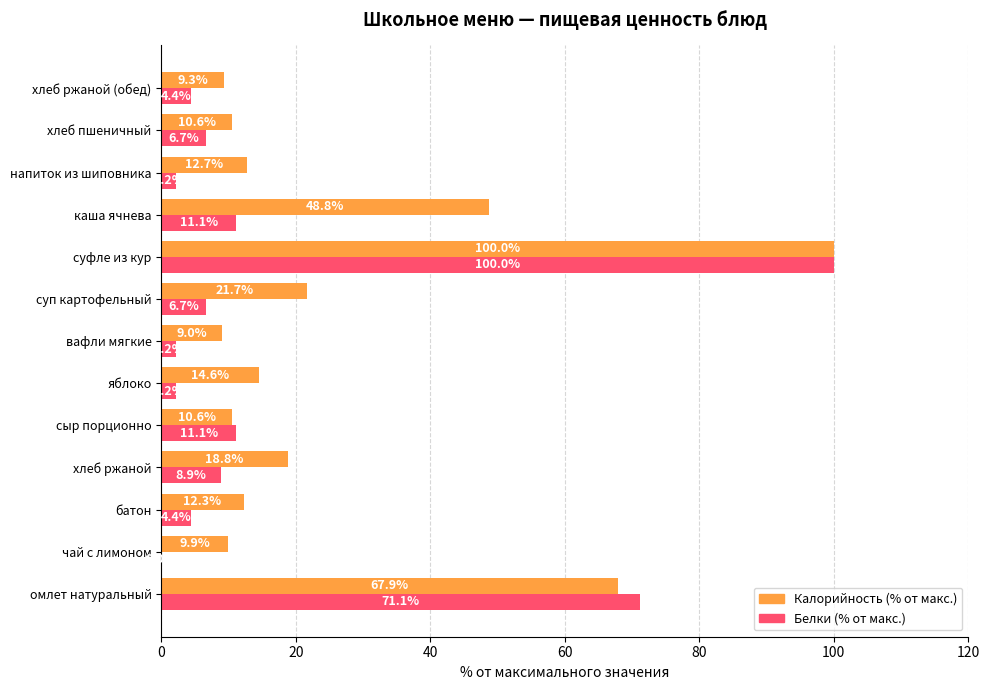

Between чай с лимоном and сыр порционно, which series saw the biggest shift?

Белки (% от макс.)